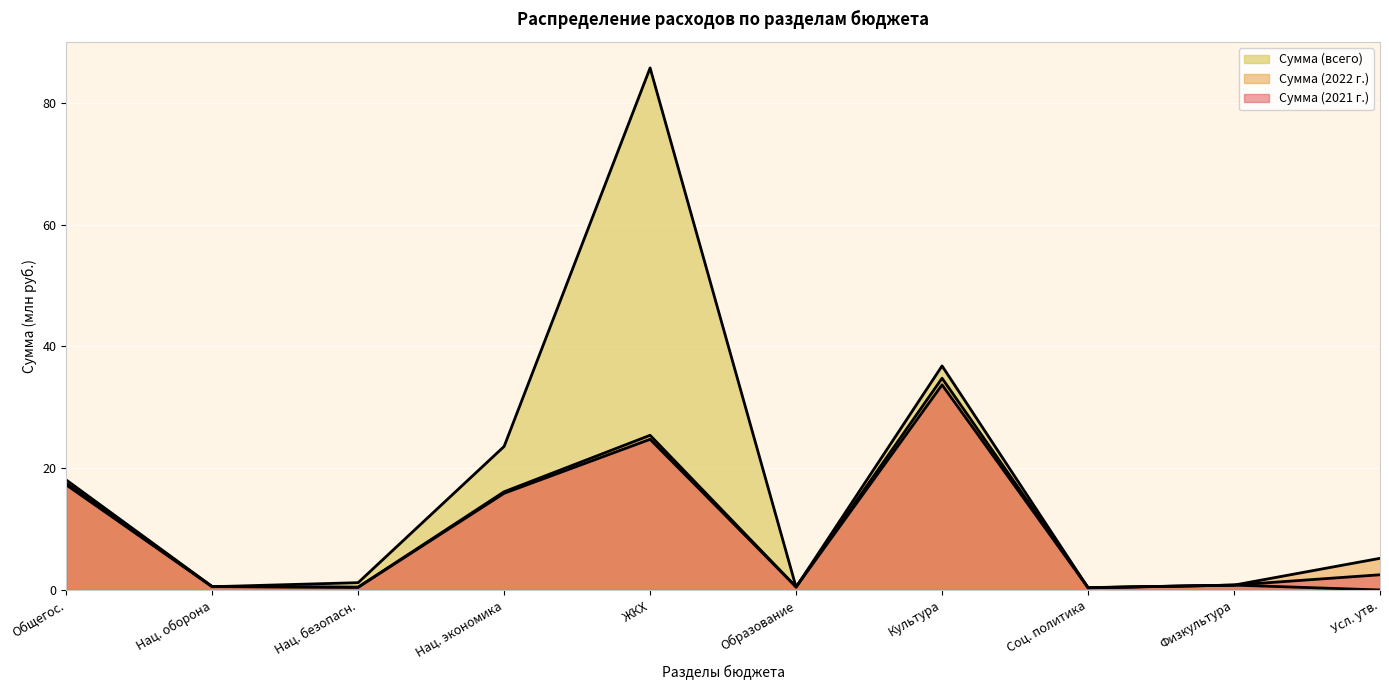

Which series has the widest spread of values?

Сумма (всего)